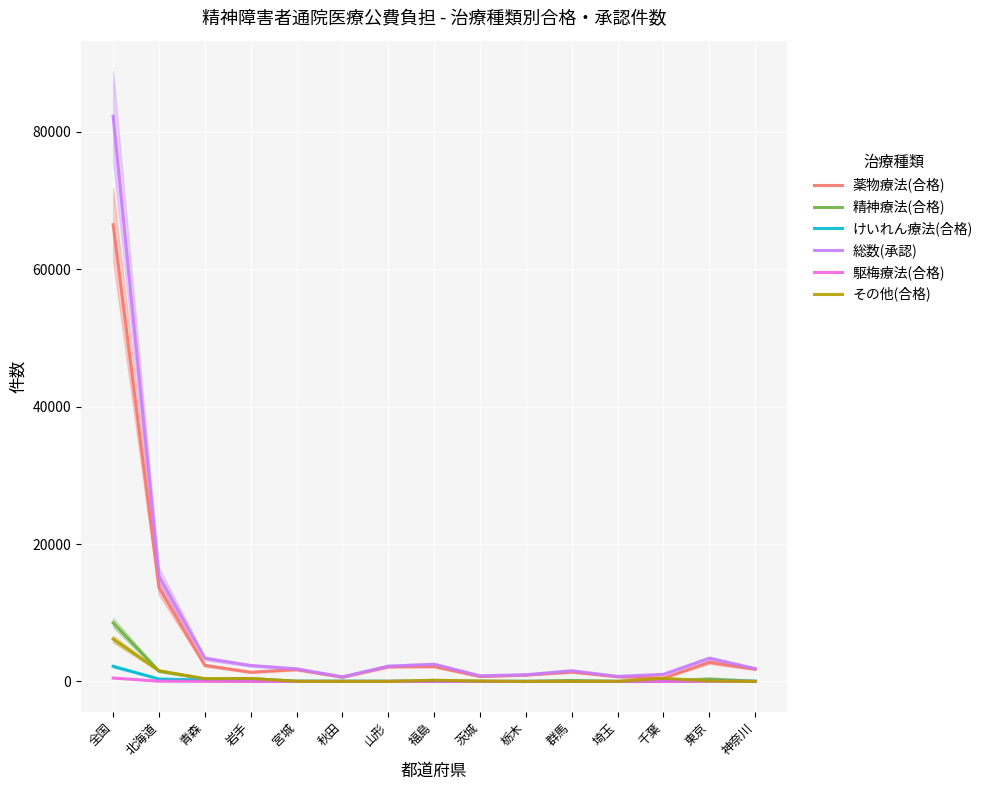

Rank the series at 千葉 from highest to lowest value.

総数(承認), 薬物療法(合格), その他(合格), 精神療法(合格), けいれん療法(合格), 駆梅療法(合格)